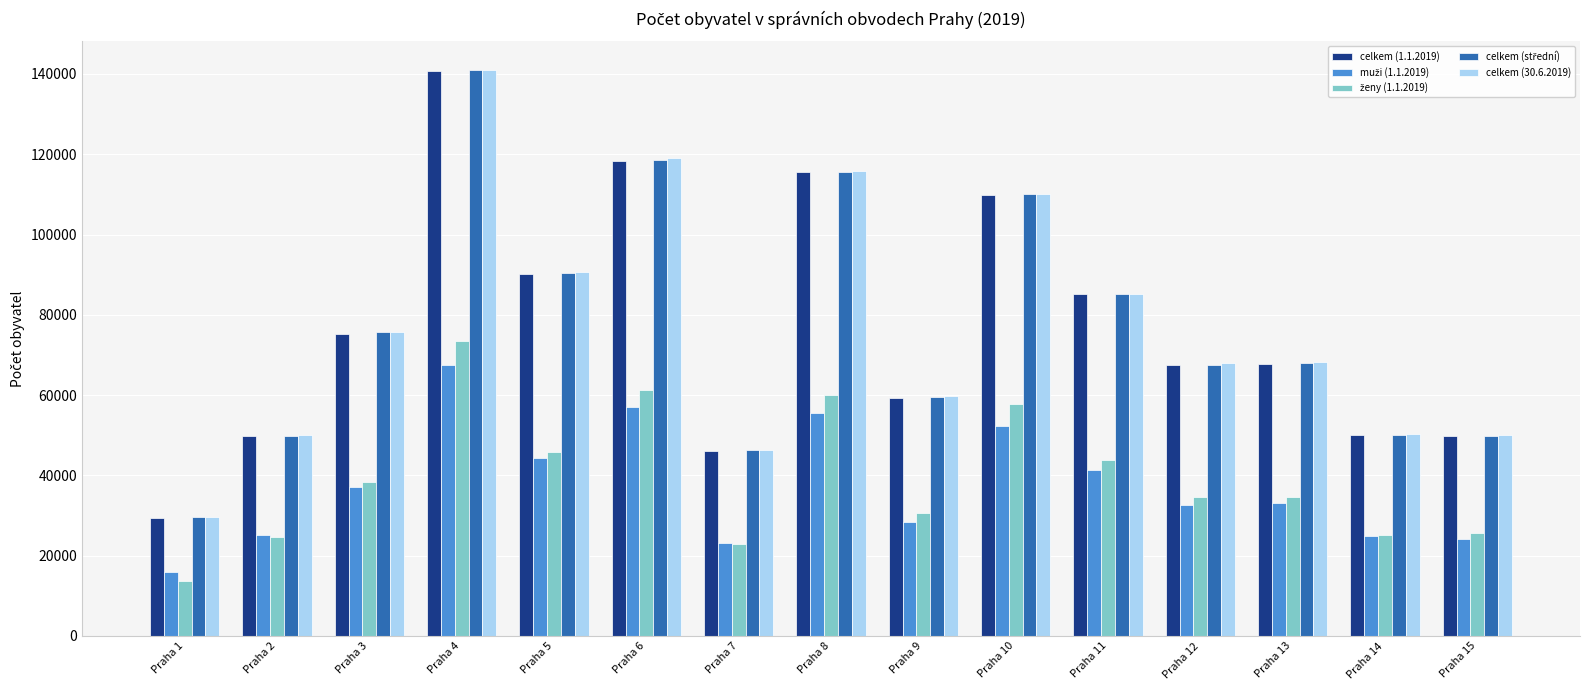

What value does the celkem (30.6.2019) series have at Praha 11, to the nearest 10?

85240